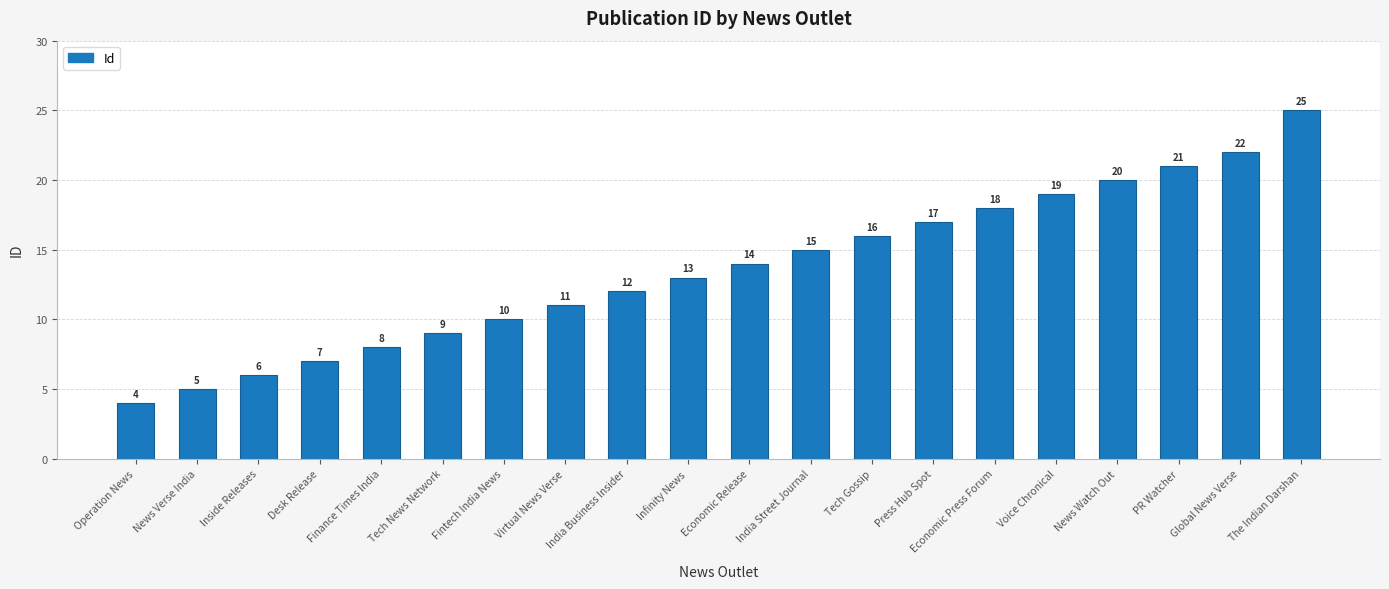

At which label is the value closest to 14?

Economic Release